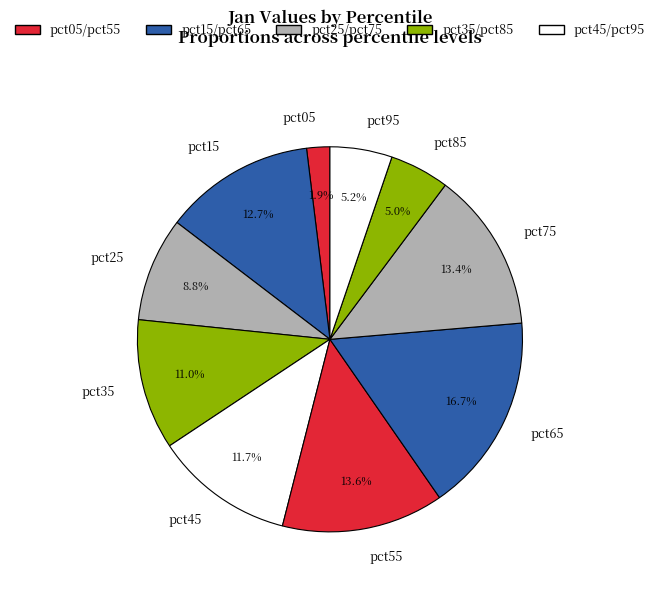

How many slices are in this pie chart?

10